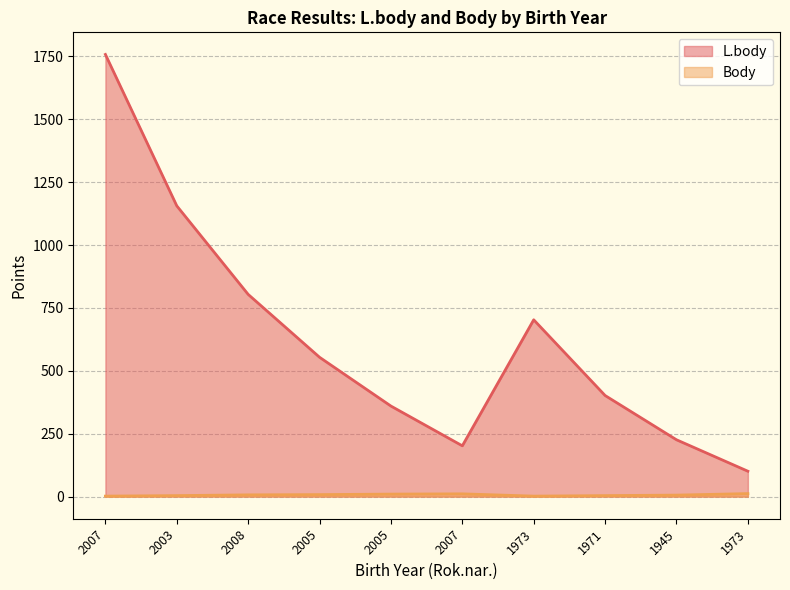

How many interior local valleys does the L.body series have?

1